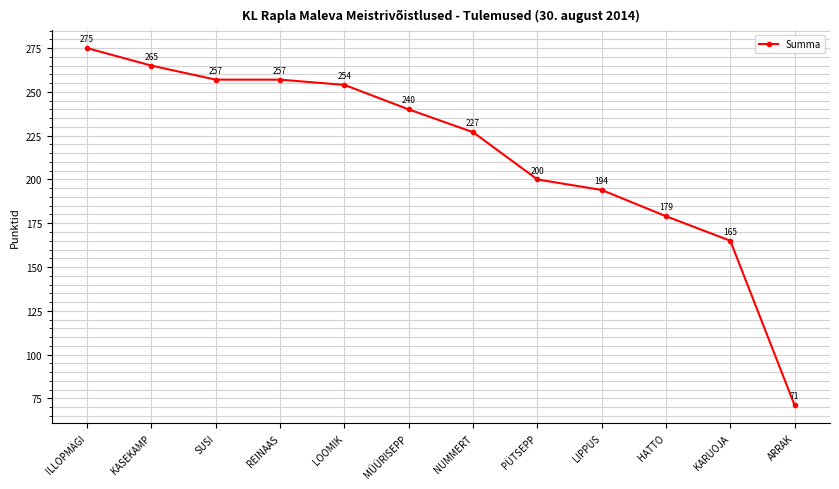

The value at HATTO is 179. True or false?

True